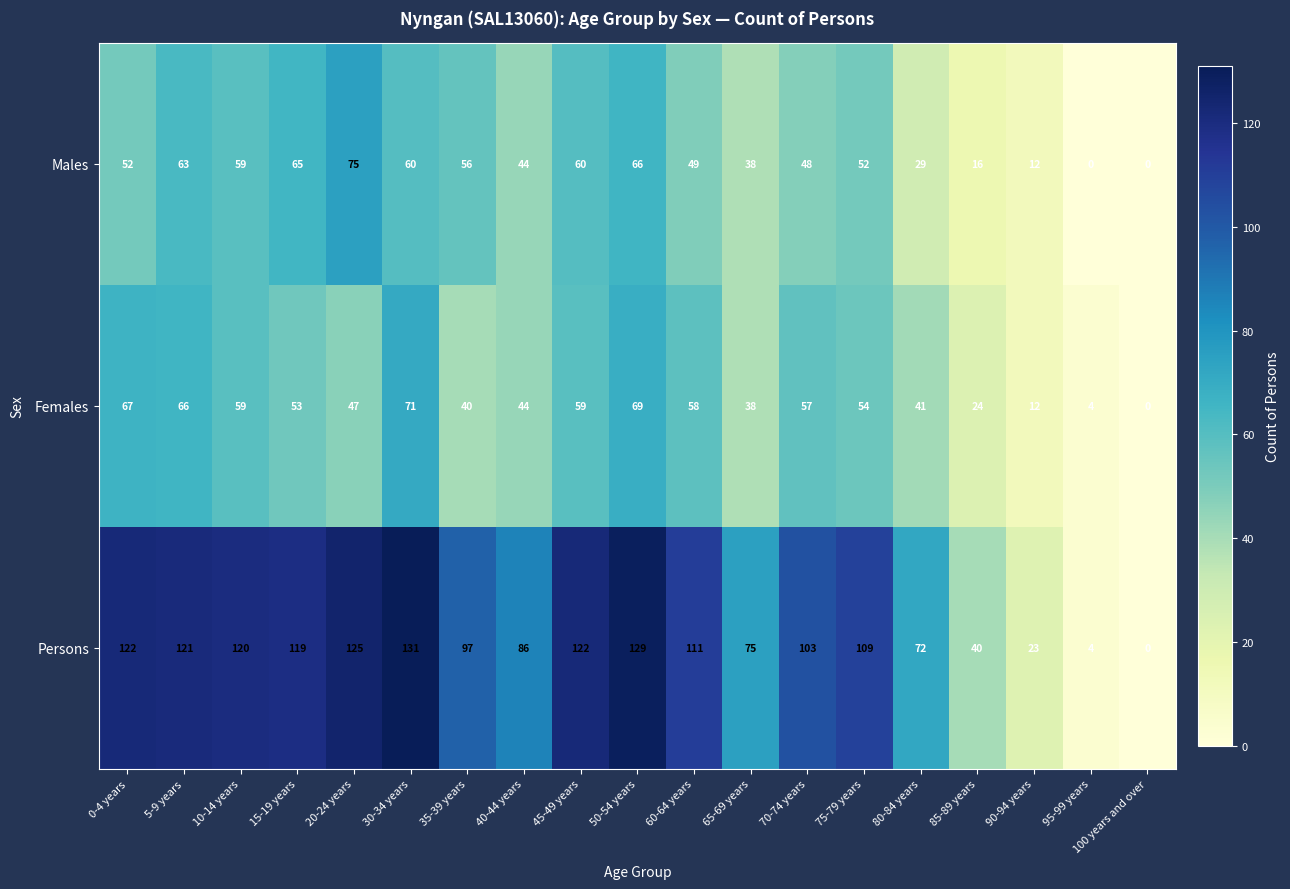

What is the total value across all series at 70-74 years?

208